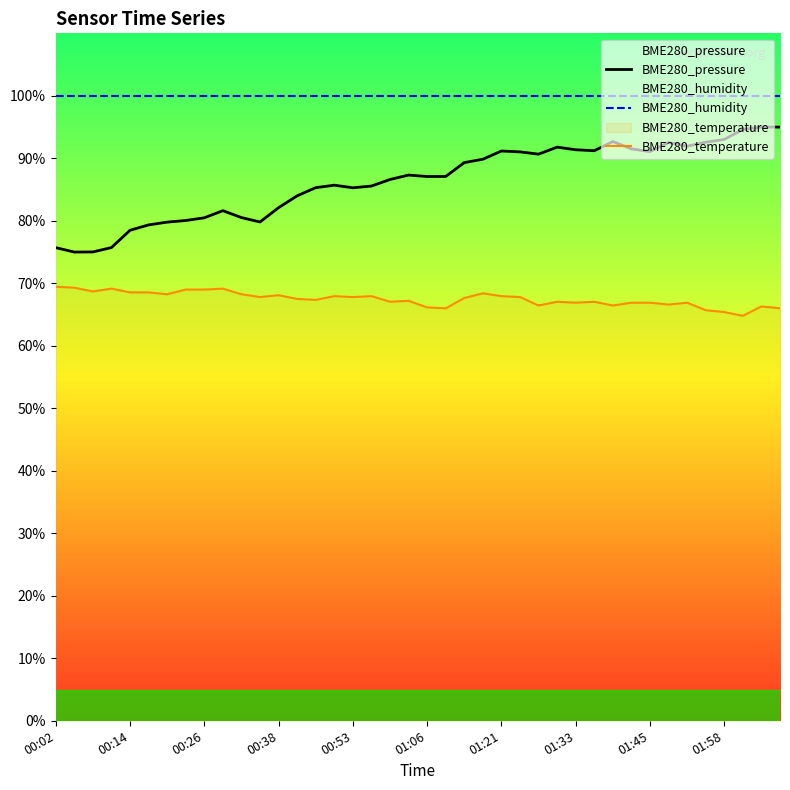

What is the value of the BME280_temperature point at the 30th from the left?

67.0